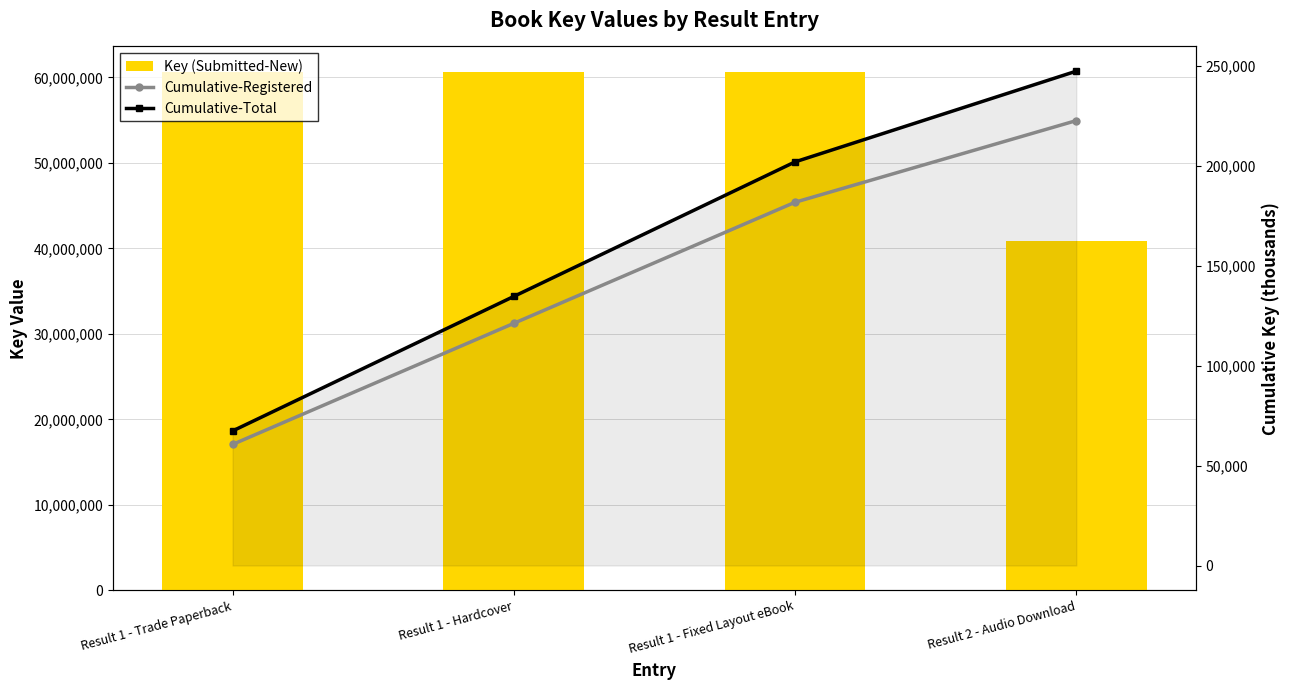

What is the total value across all series at Result 1 - Hardcover?

60855597